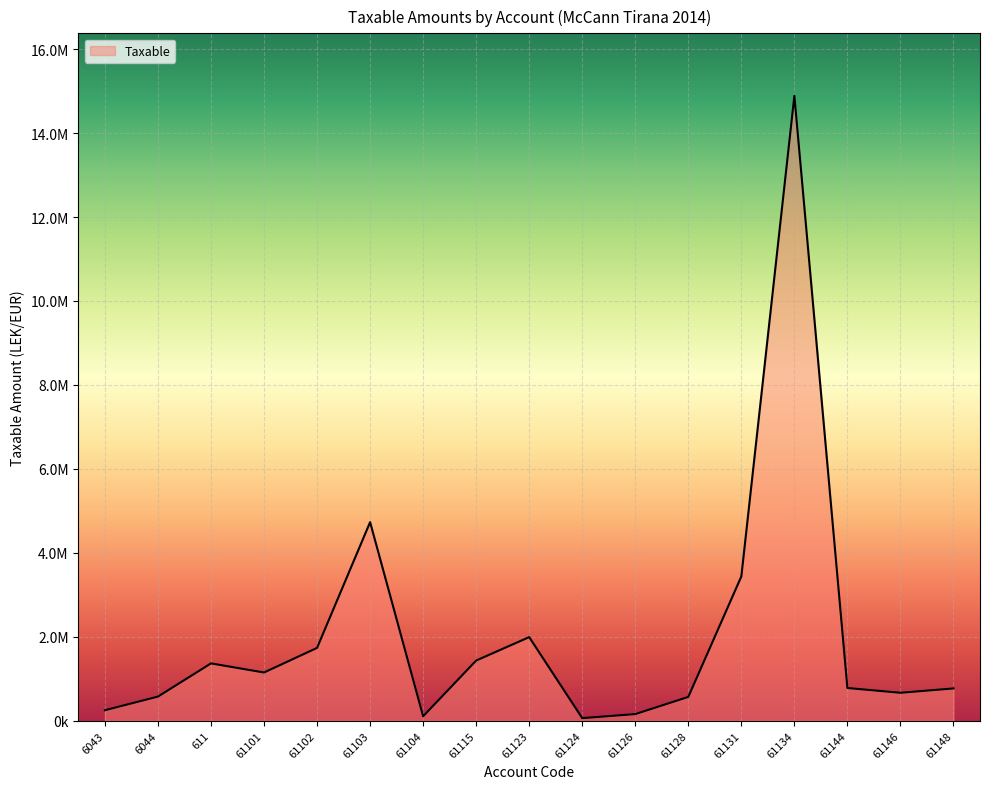

Reading left to right, transcribe all the data shown in this chart.

250227.1	575296.9	1366068.5	1149043.7	1735151.5	4731146.9	105900.0	1433753.2	1991862.2	61813.2	157990.0	567460.5	3437988.5	14887859.8	779642.1	666085.5	769080.9